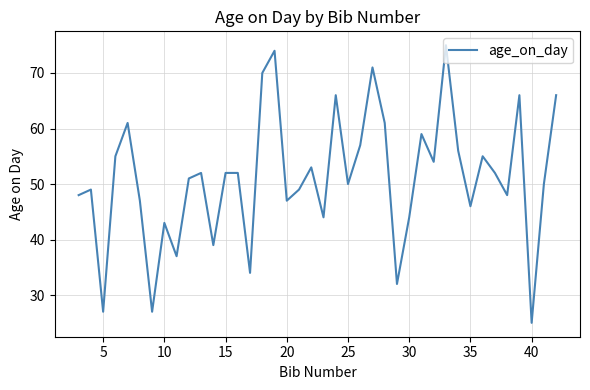

What is the difference between the maximum and minimum values?

50